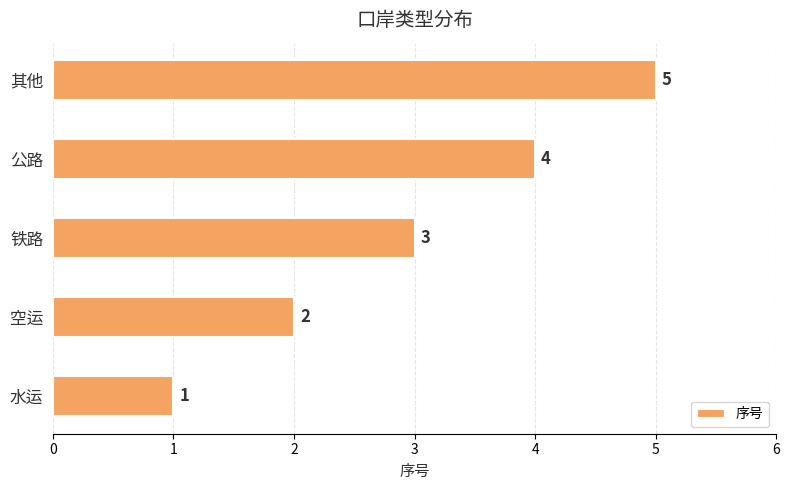

What is the sum of the values at 其他 and 公路?

9